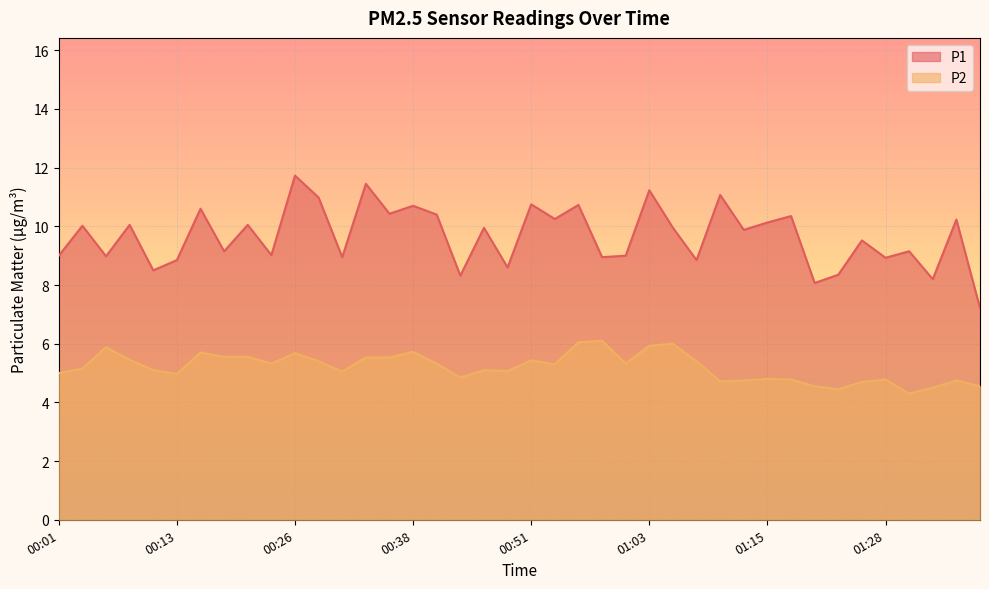

What is the label of the 33rd point from the right?

00:18